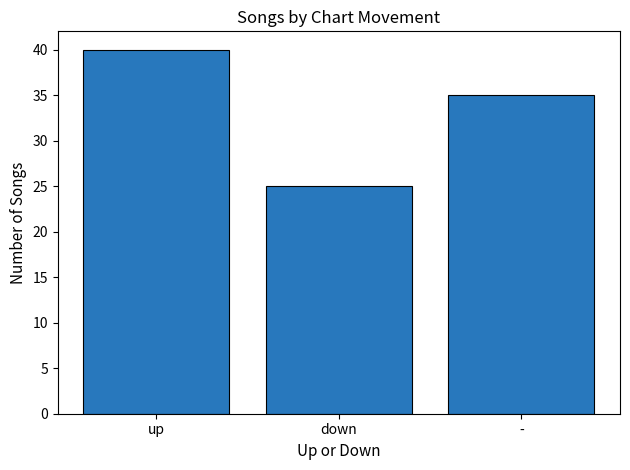

Reading left to right, what are all the values shown in this chart?

40	25	35